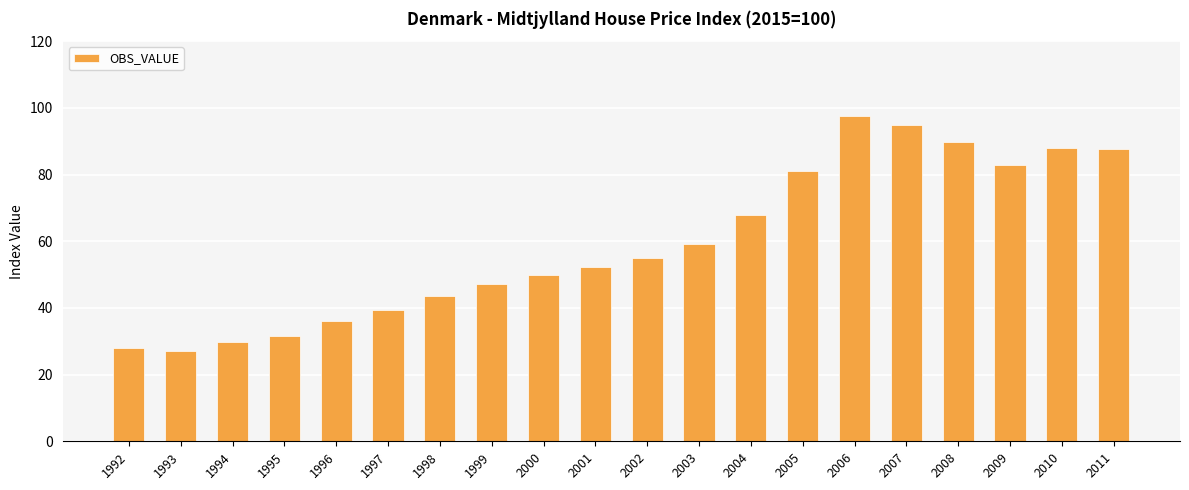

Which category has the highest value across all series?

2006